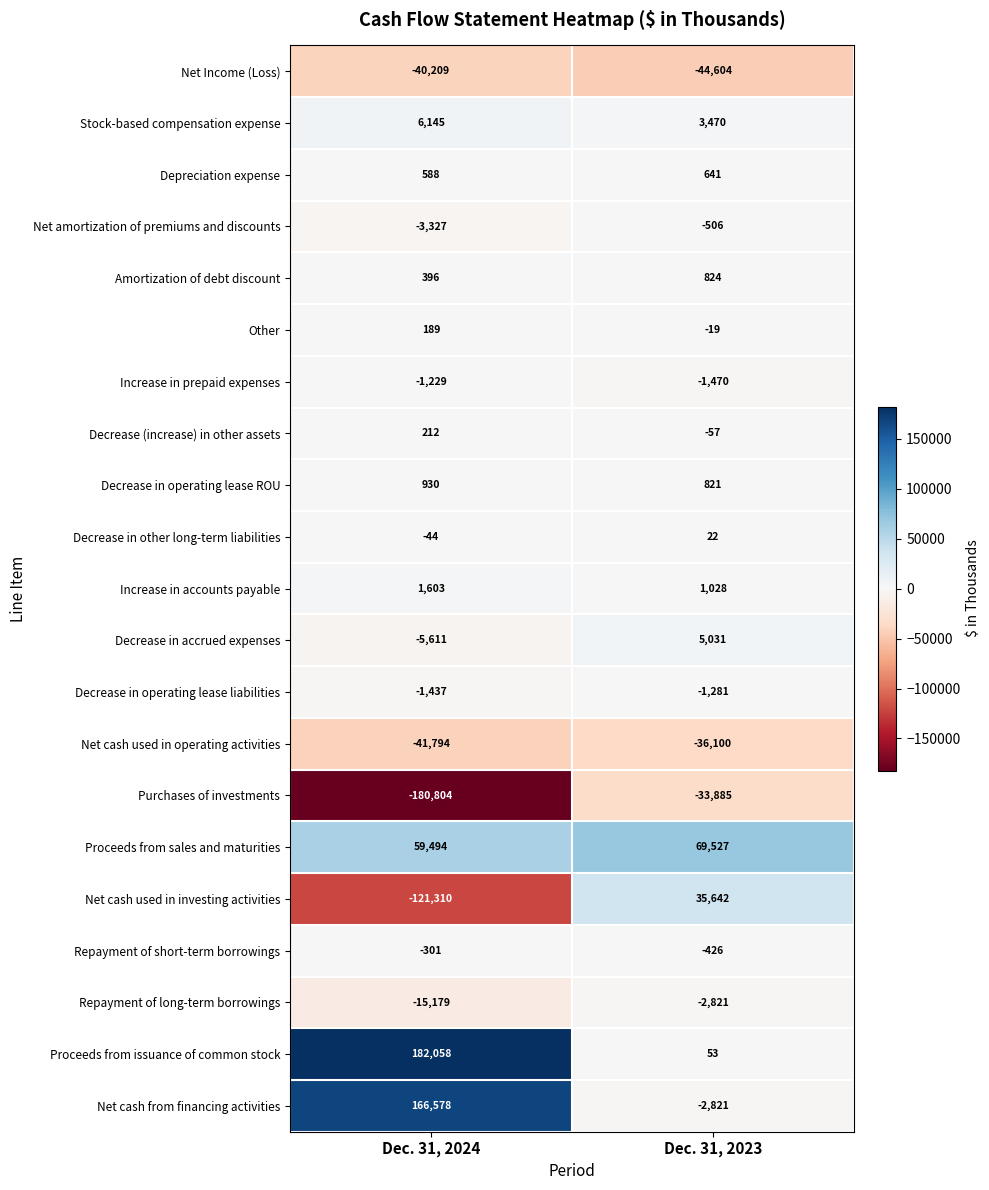

How many distinct data groups are displayed?

21